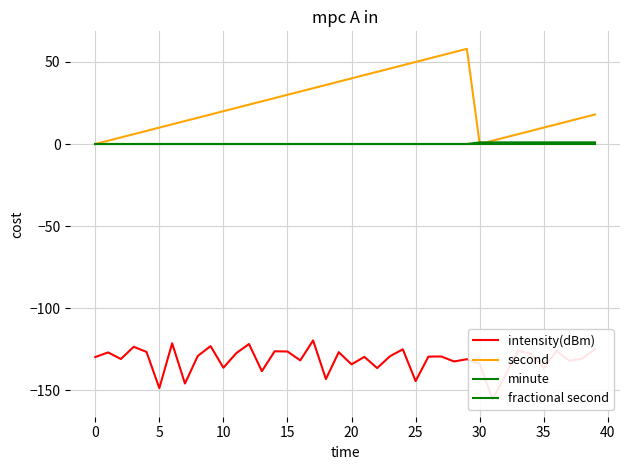

What is the average value of the minute series?

0.2